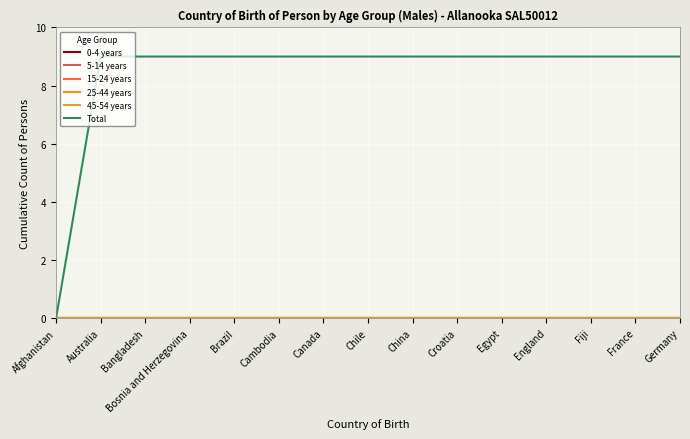

Is this an area chart (filled region under the line)?

No